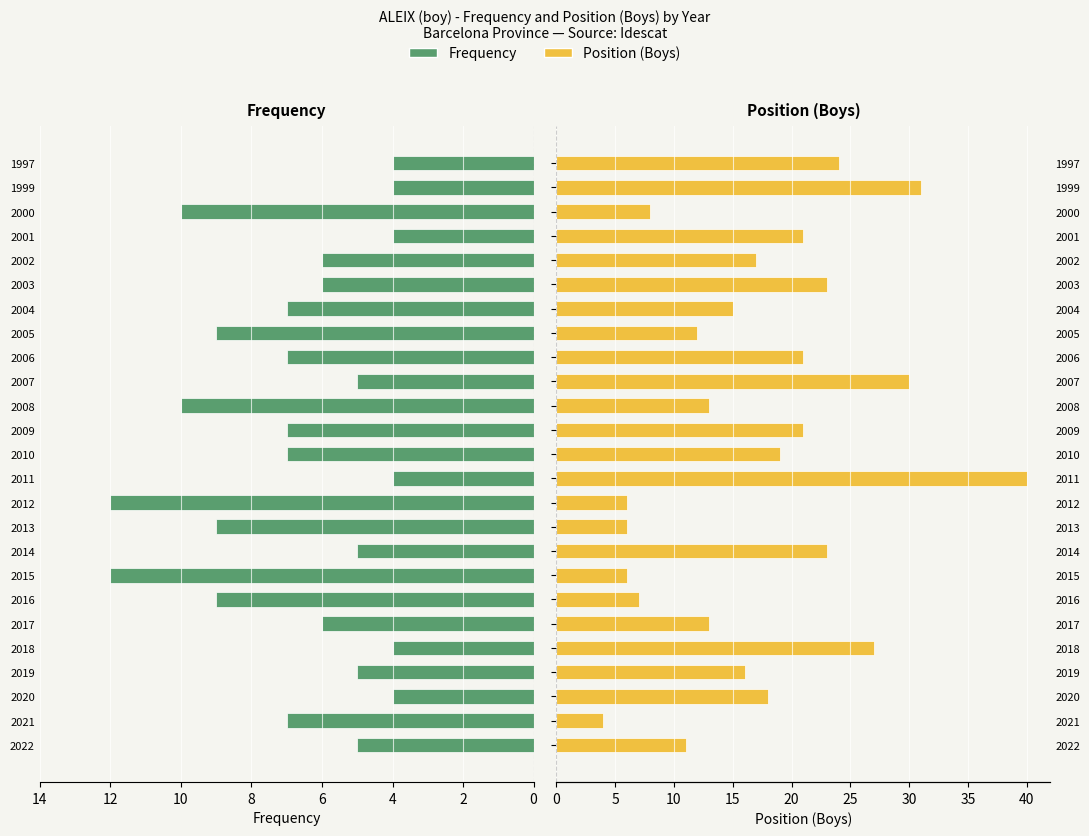

At how many categories does at least one series exceed 17?

12